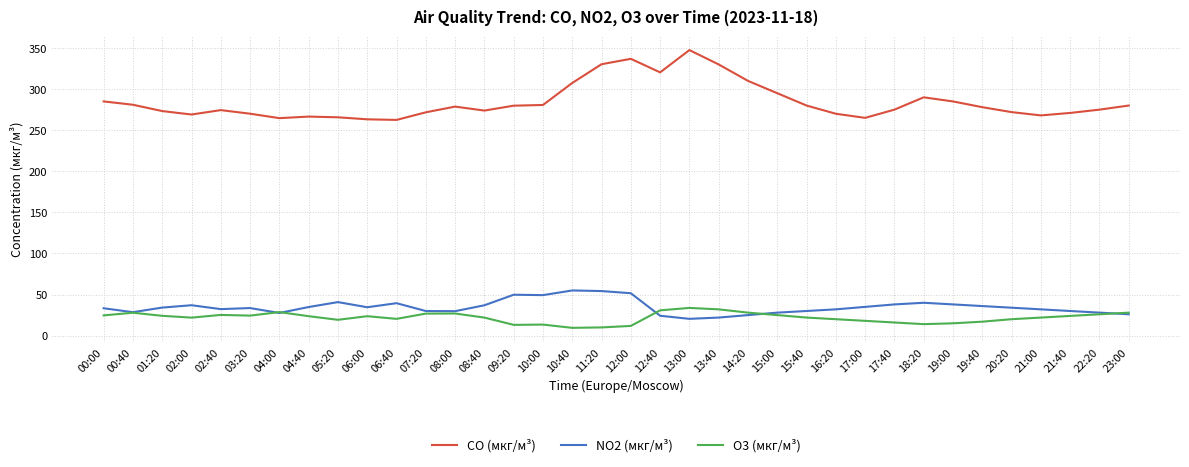

Which series has the largest total across all categories?

CO (мкг/м³)